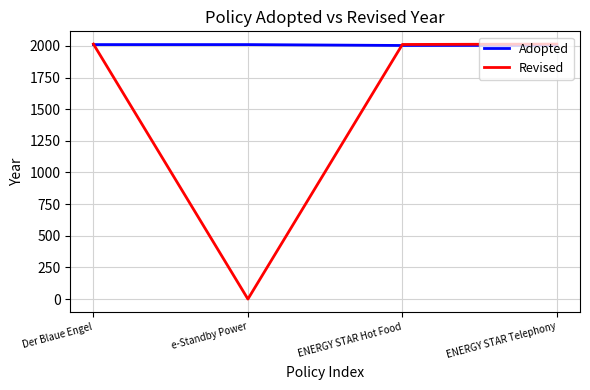

How many lines are shown in the chart?

2